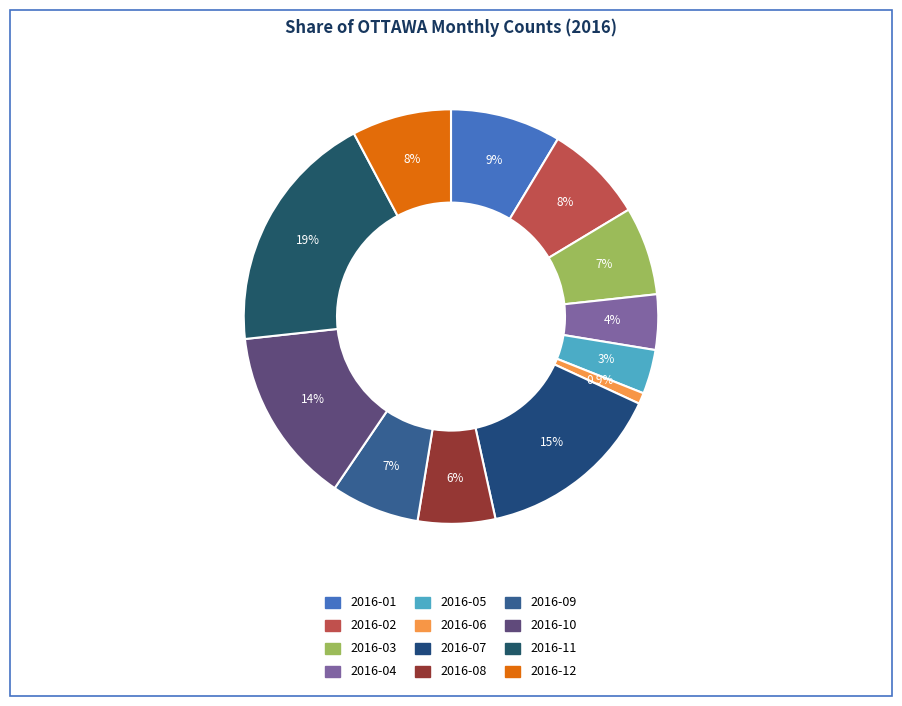

To the nearest percent, what is the average slice percentage?

8%